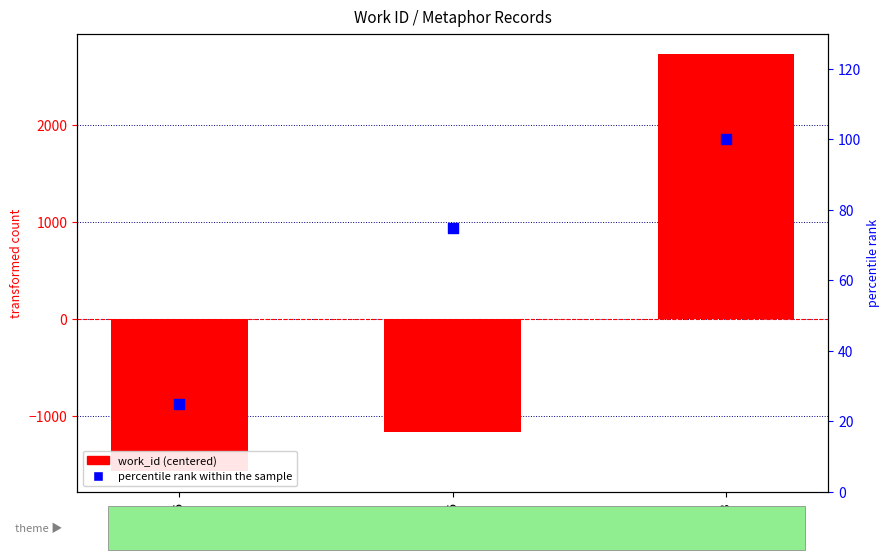

What are all the series names shown in the legend?

work_id (centered), percentile rank within the sample